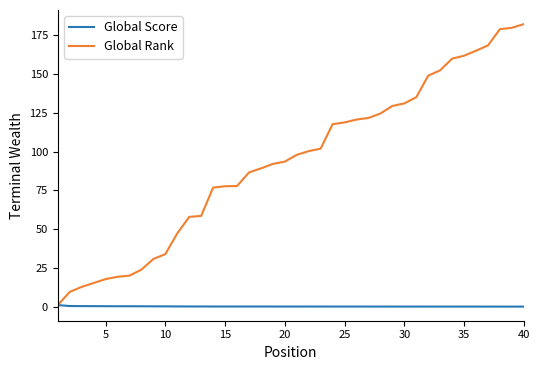

Does the chart have visible grid lines?

No